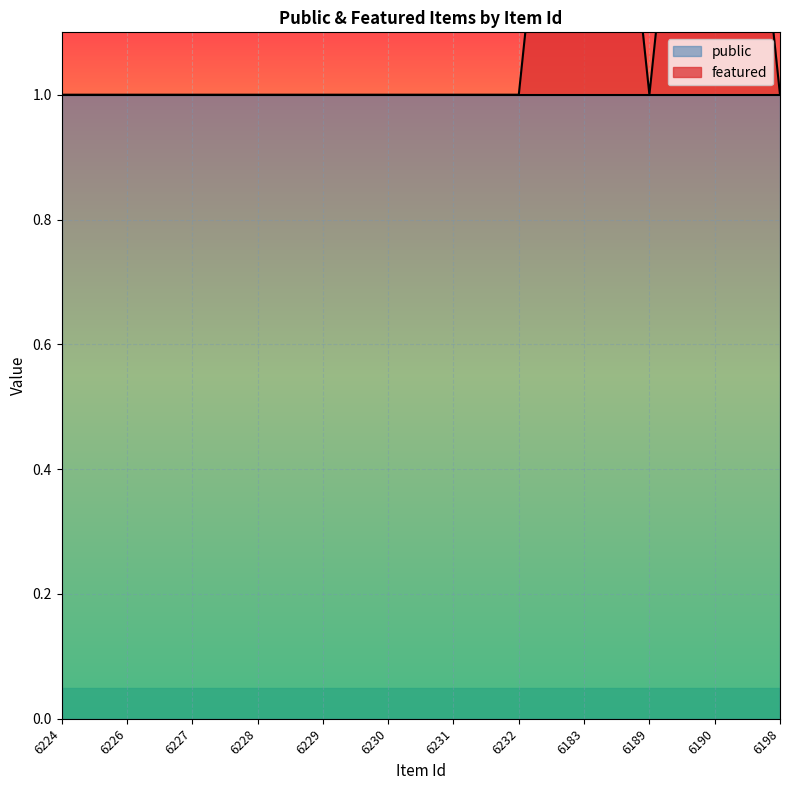

Approximately how many times larger is the value at 6232 compared to 6229?

1.0